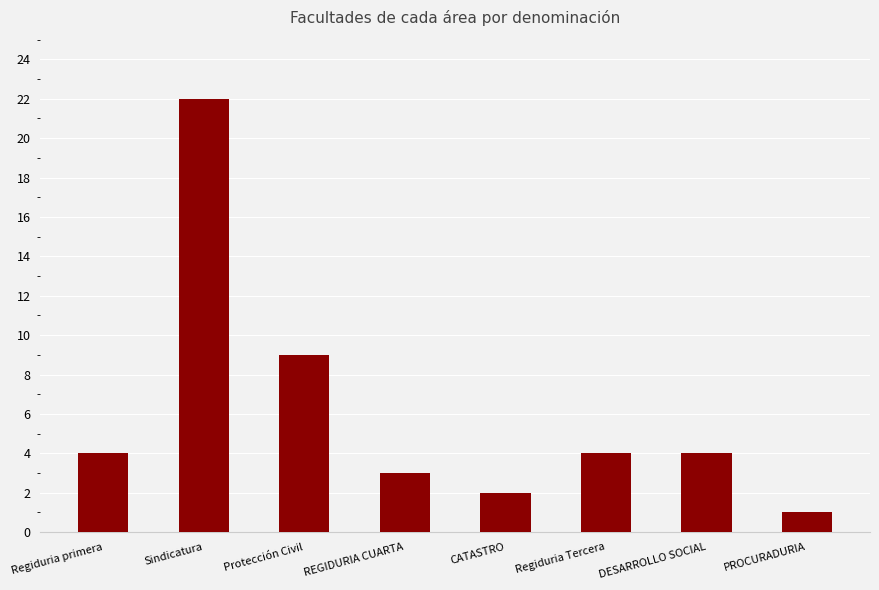

Which category has the lowest value across all series?

PROCURADURIA